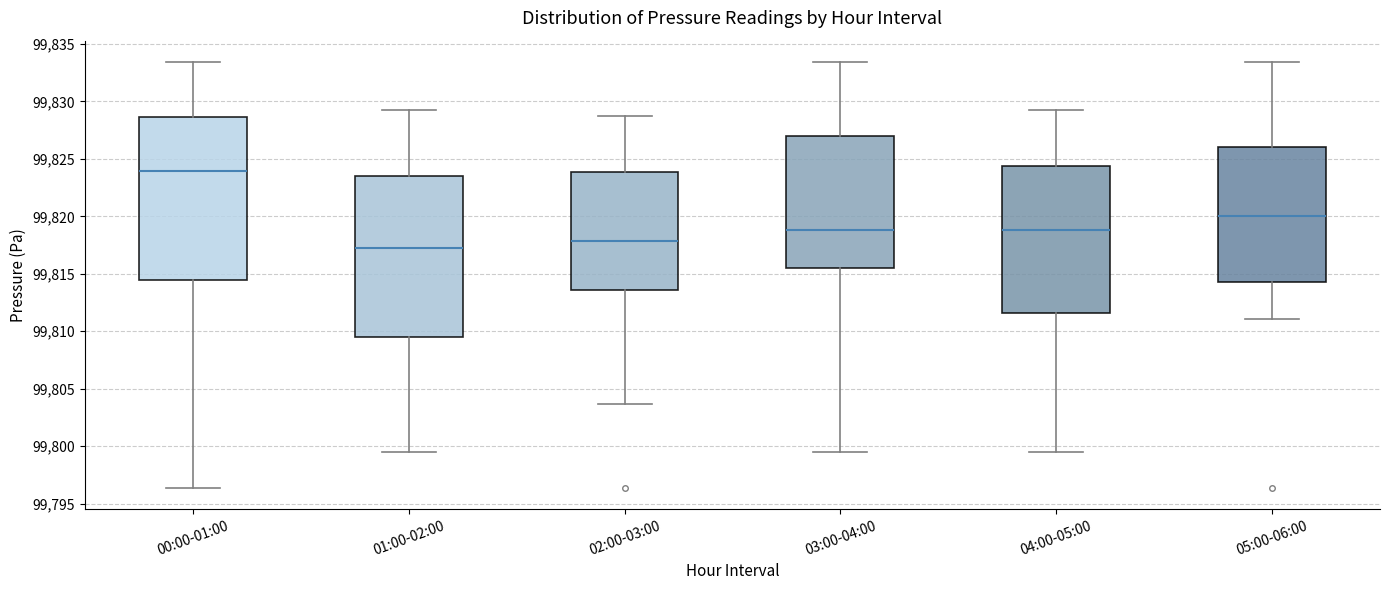

Where does the upper whisker of the box for 03:00-04:00 end on the y-axis? The values are not printed on the chart, so give them approximately, as read against the axis.

99833.5